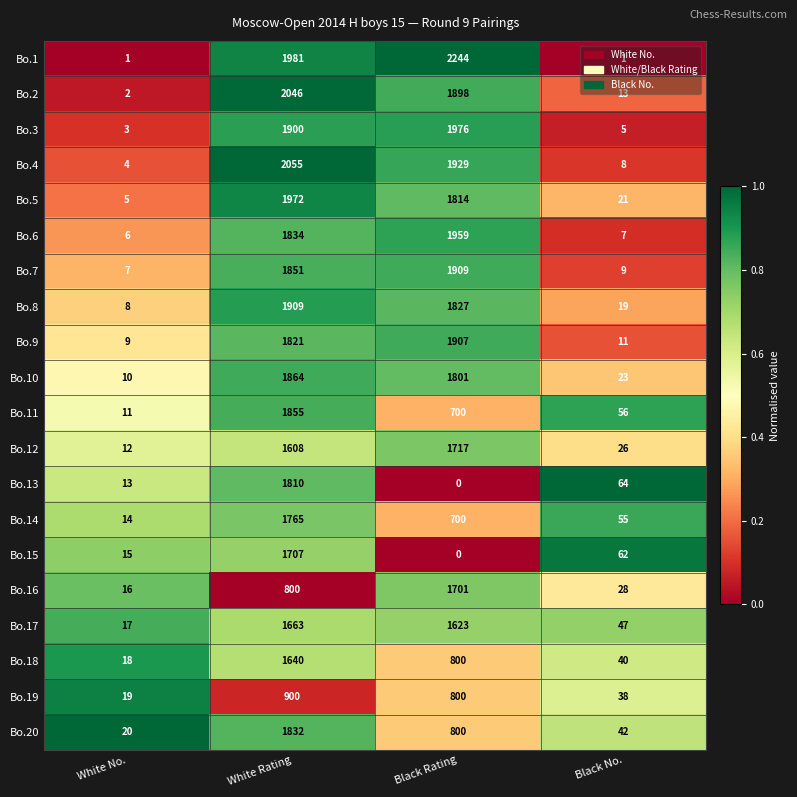

Which series has the largest total across all categories?

Bo.1